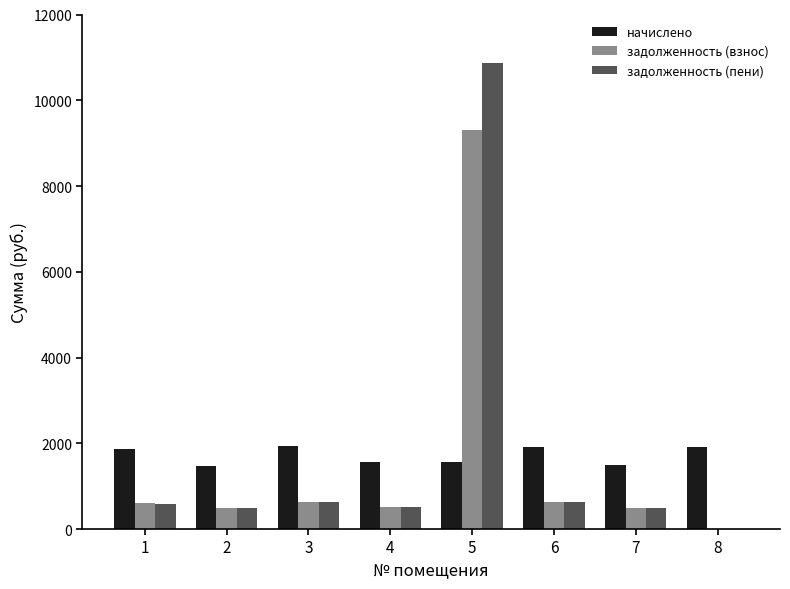

What is the highest value of the задолженность (взнос) series?

9317.9